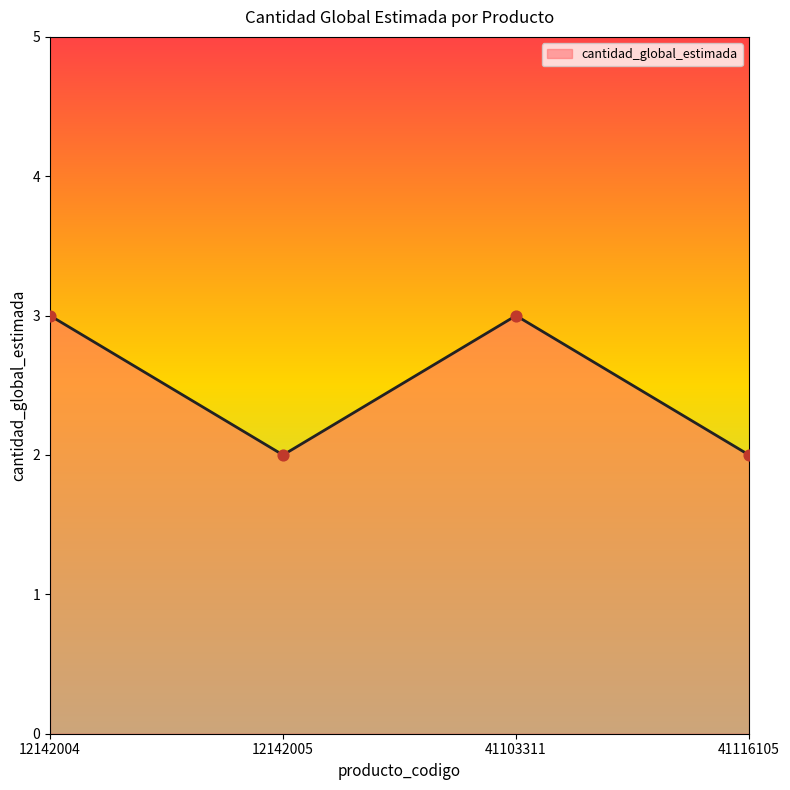

Approximately how many times larger is the value at 41103311 compared to 12142004?

1.0